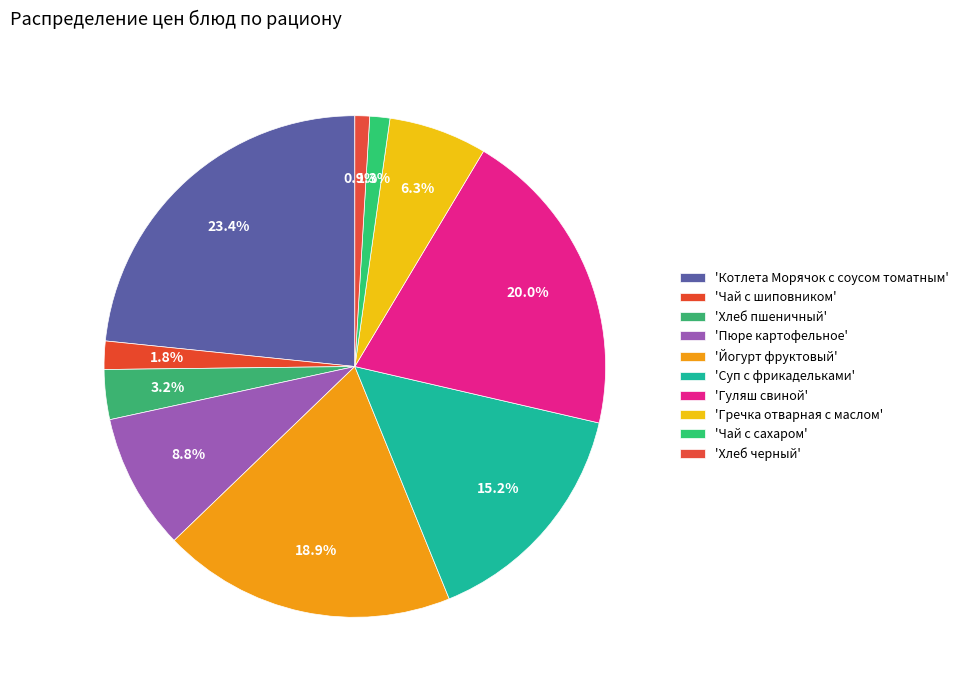

How many segments does this pie chart have?

10